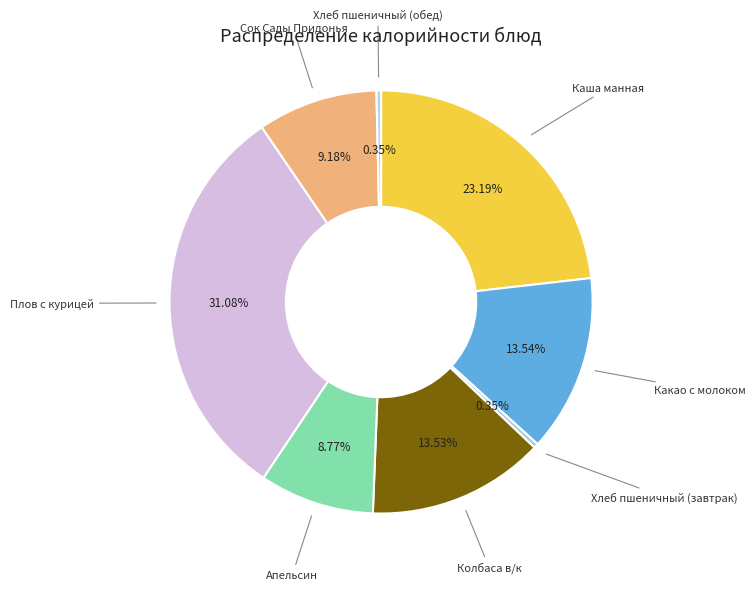

How many segments does this pie chart have?

8